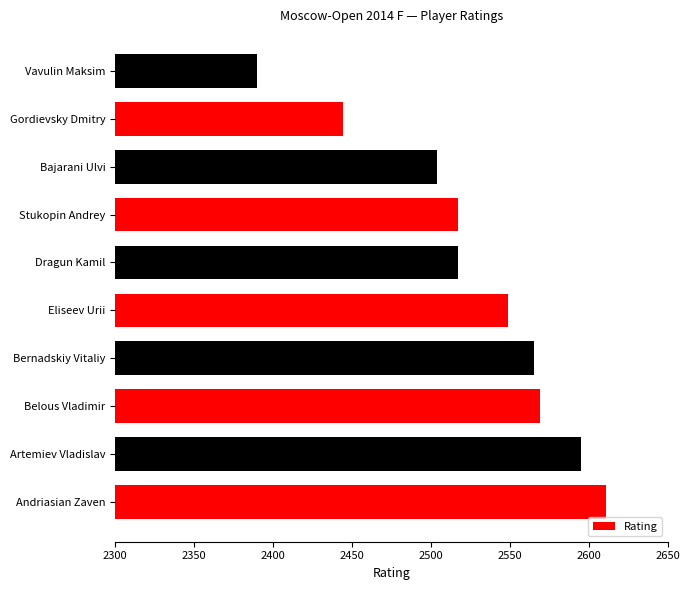

Which has a higher value, Andriasian Zaven or Stukopin Andrey?

Andriasian Zaven